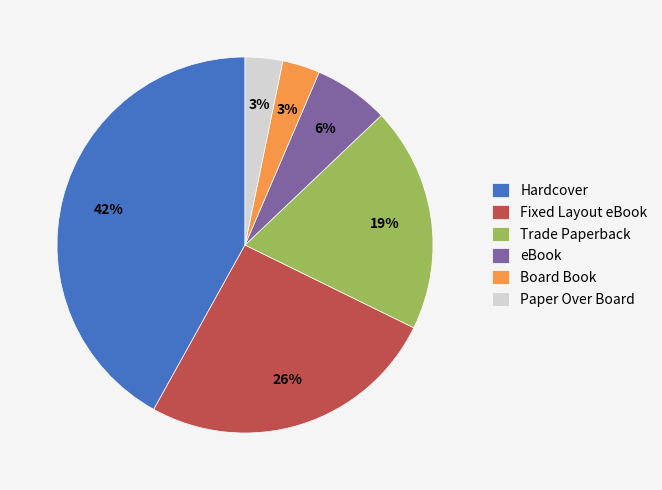

Which slice is the largest?

Hardcover